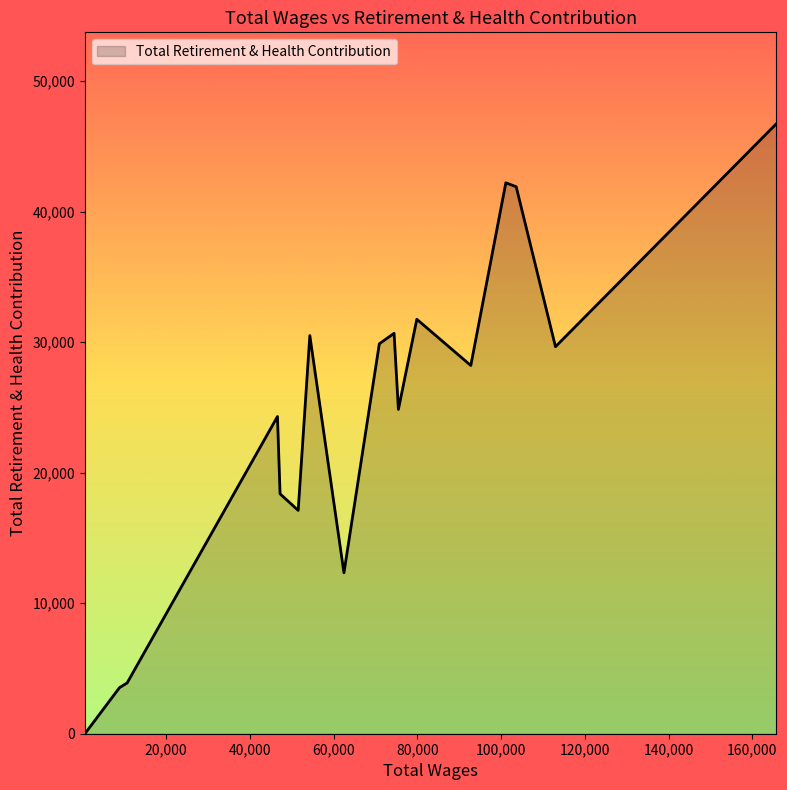

What is the maximum value shown in the chart?

46740